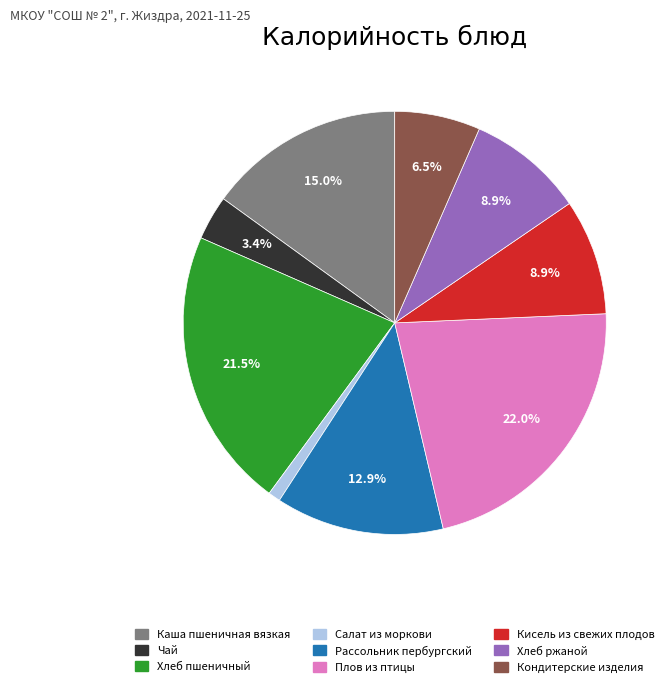

How many slices are in this pie chart?

9